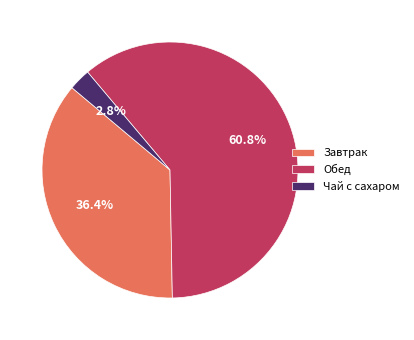

To the nearest percent, what is the difference between the Завтрак and Чай с сахаром slice percentages?

34%